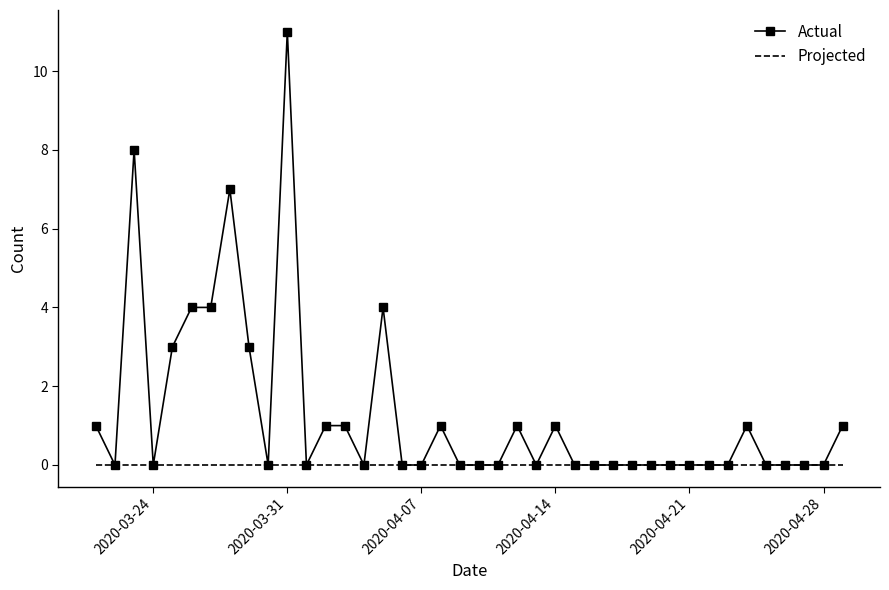

What is the maximum value for Actual?

11